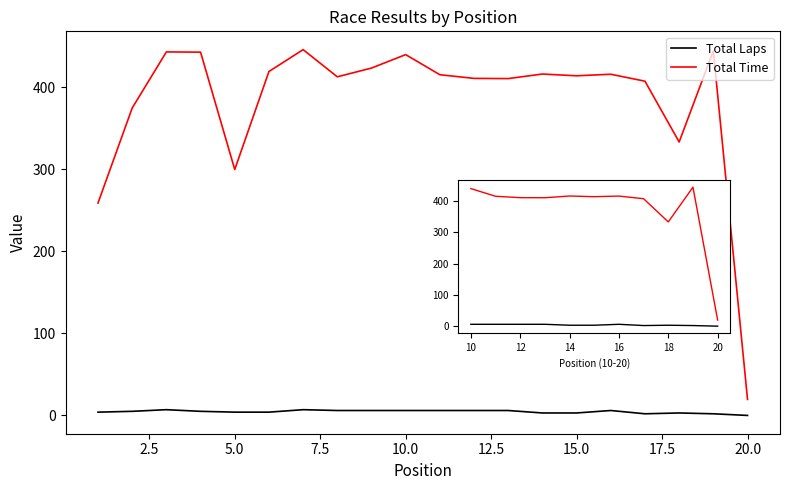

Which series has the largest total across all categories?

Total Time